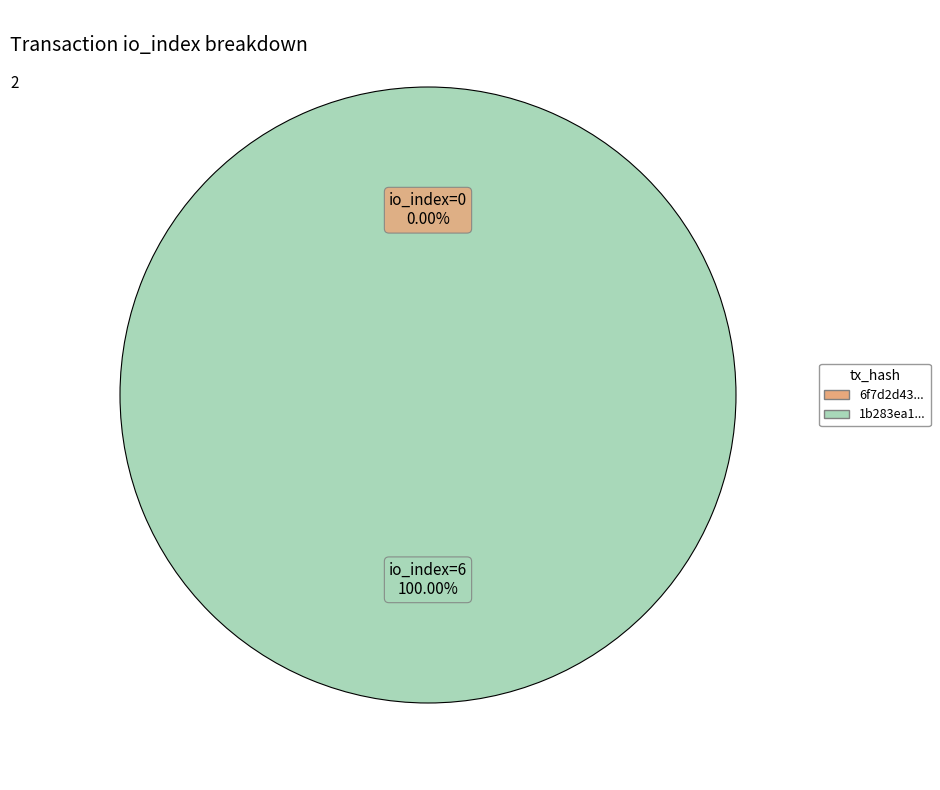

What is the change in value from tx_index_0 to tx_index_6?

+6